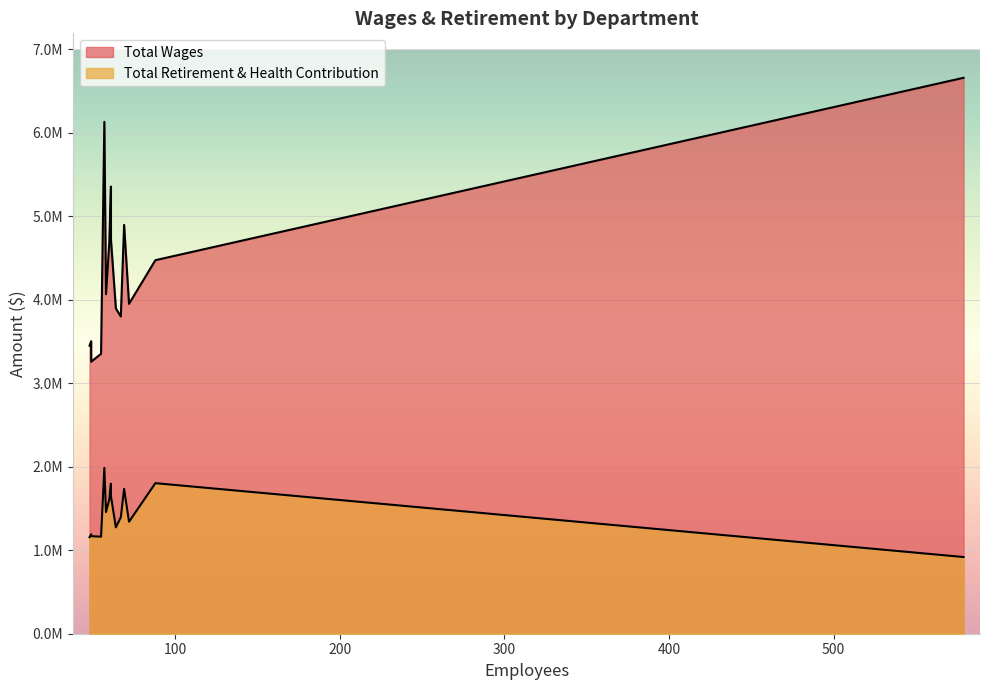

How many lines are shown in the chart?

2